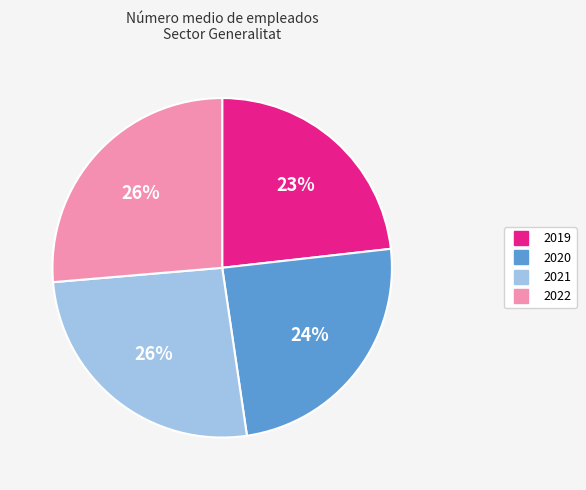

Between 2019 and 2021, which is larger?

2021